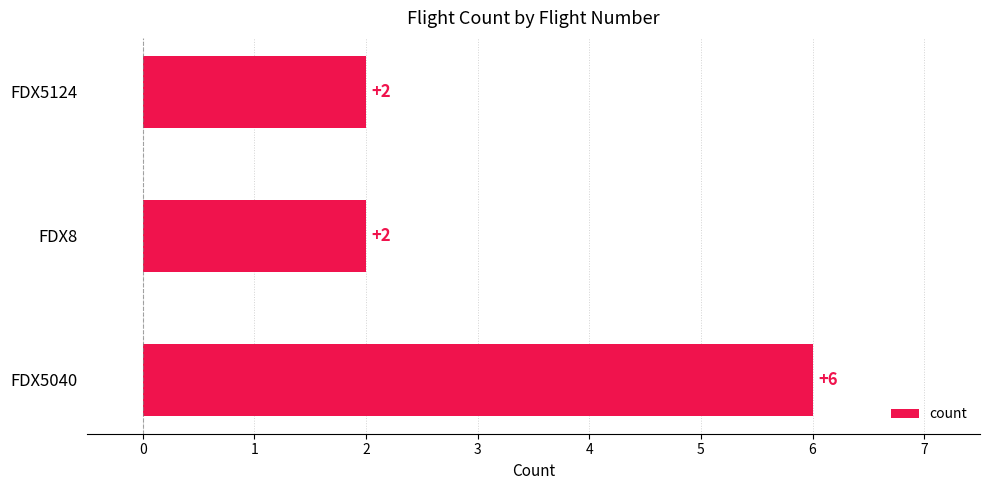

Are the bars horizontal?

Yes